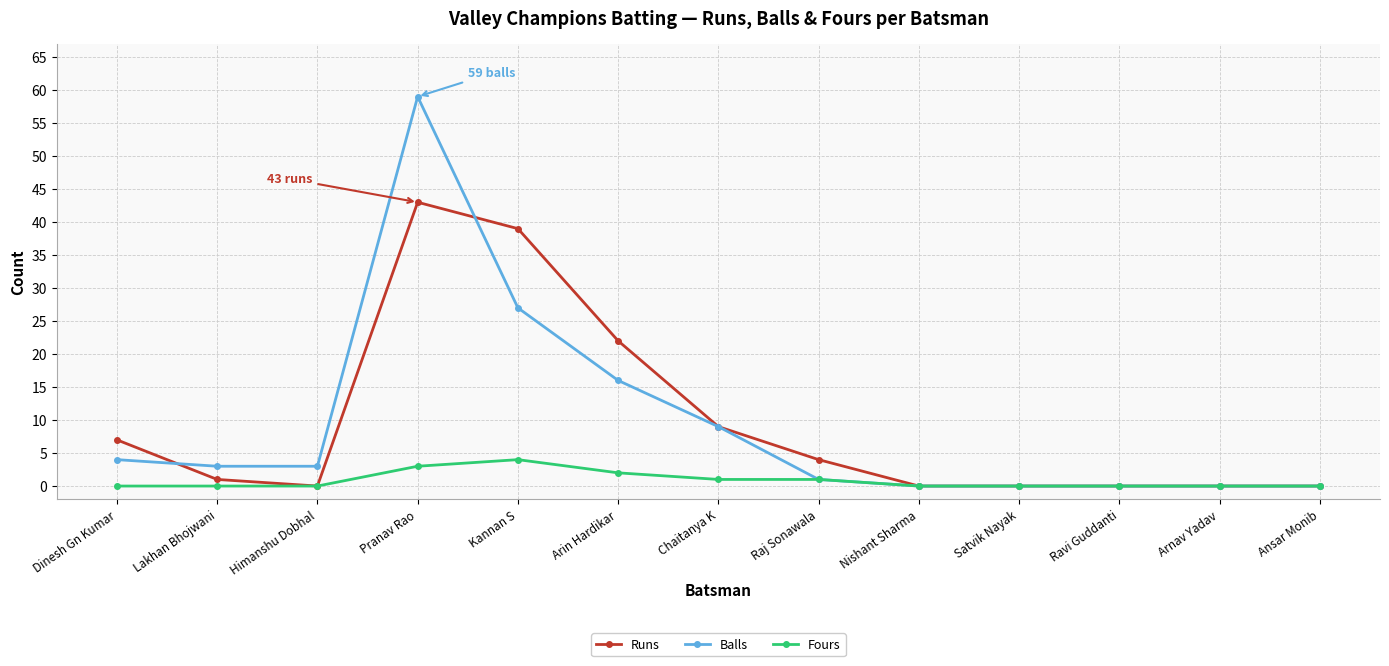

What is the label of the 3rd point from the left?

Himanshu Dobhal